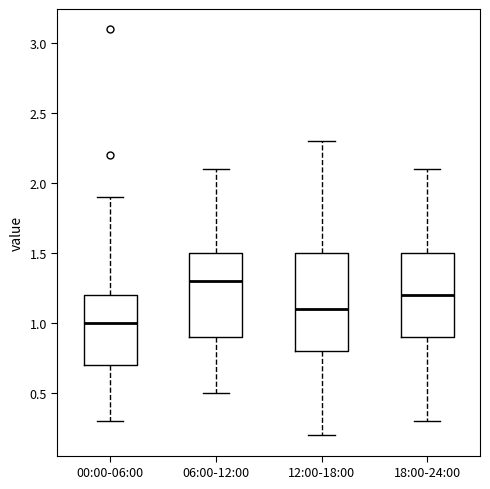

Which box's median line is the lowest?

00:00-06:00